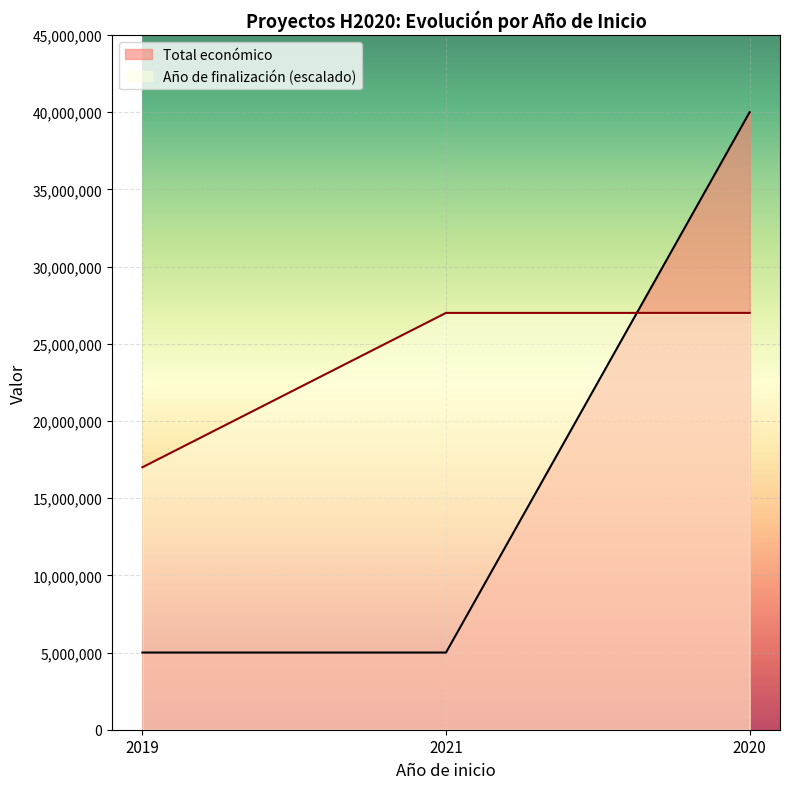

Reading left to right, transcribe all the data shown in this chart.

Total económico: 4999365	4999563	40000000
Año de finalización: 17000000	27000000	27000000